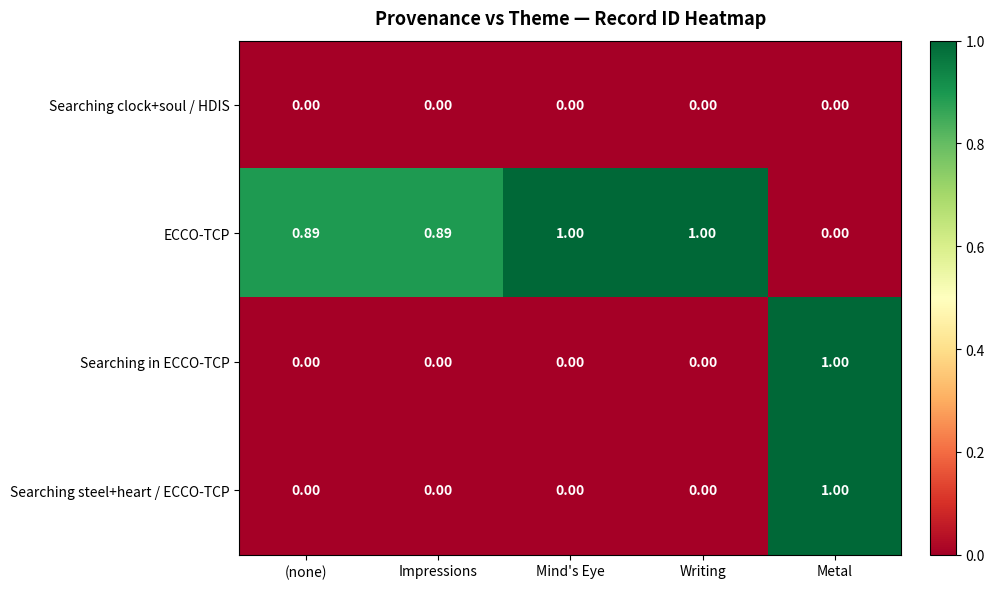

At which category is the sum across all series the highest?

Metal